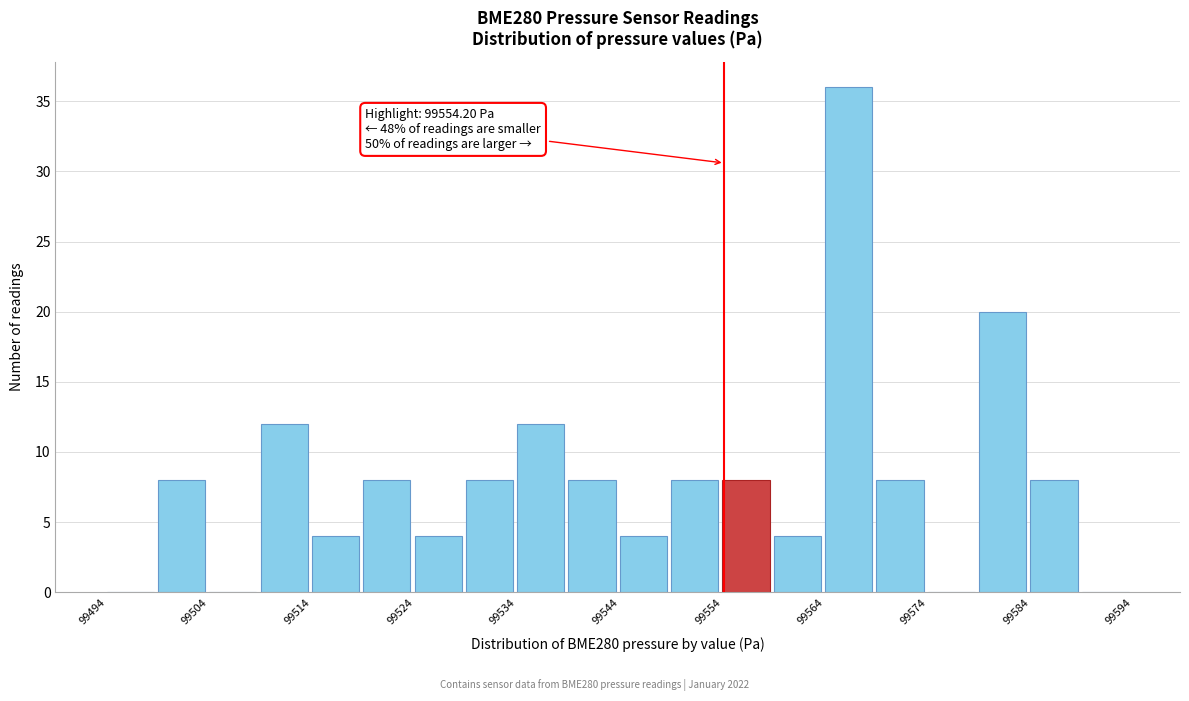

Over which range of the x-axis is the bar tallest?

99564 to 99569